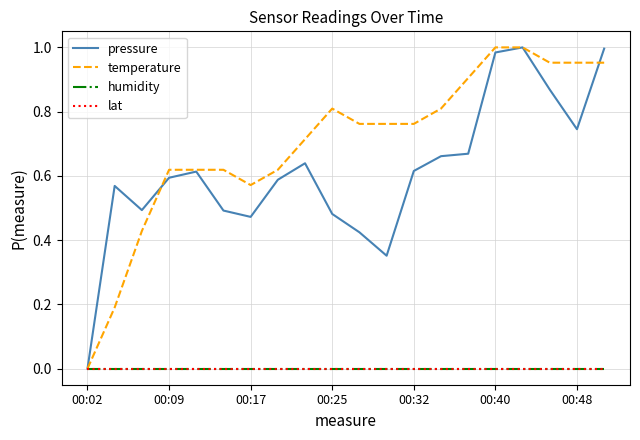

Is this an area chart (filled region under the line)?

No